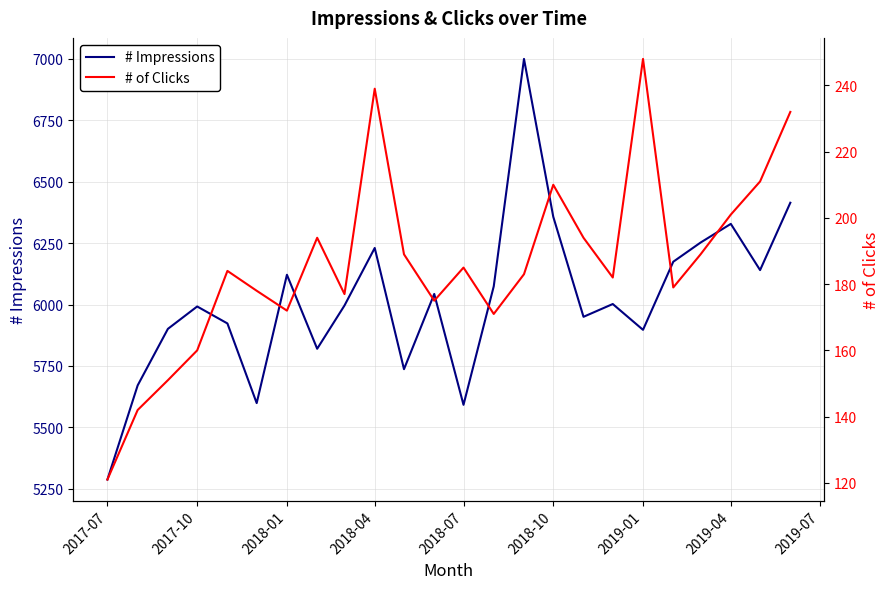

Which category has the lowest value in the # Impressions series?

2017-07